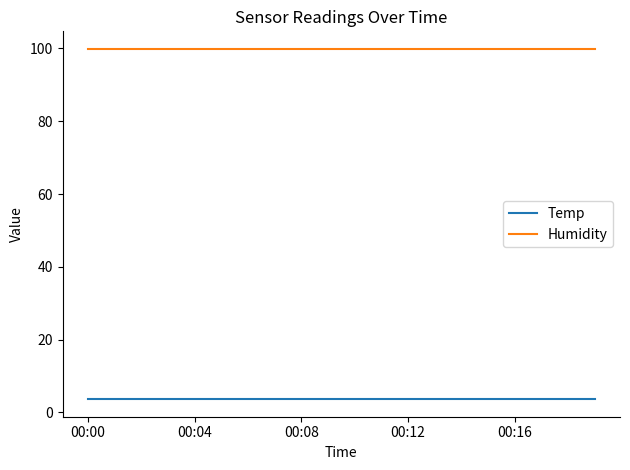

True or false: Humidity and Temp intersect in this chart.

False